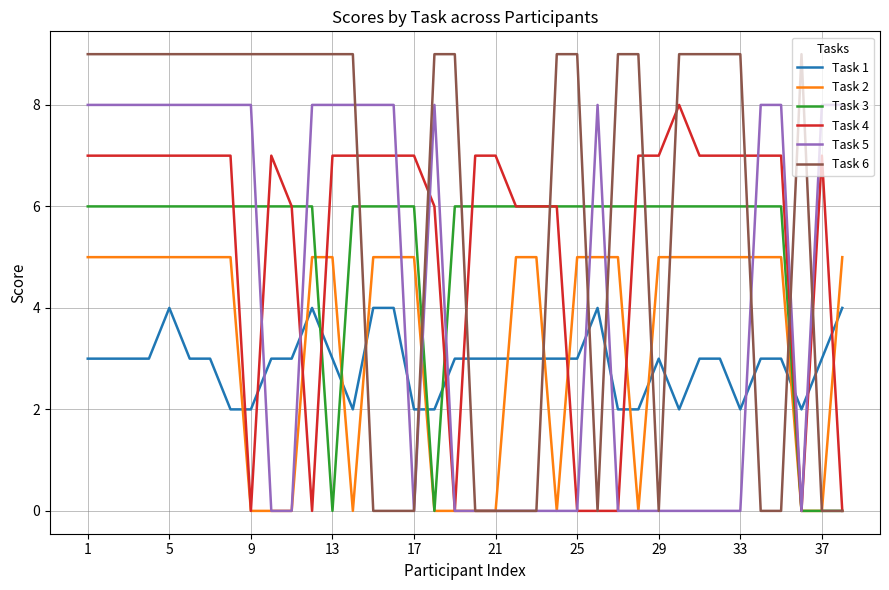

Which series has the widest spread of values?

Task 6